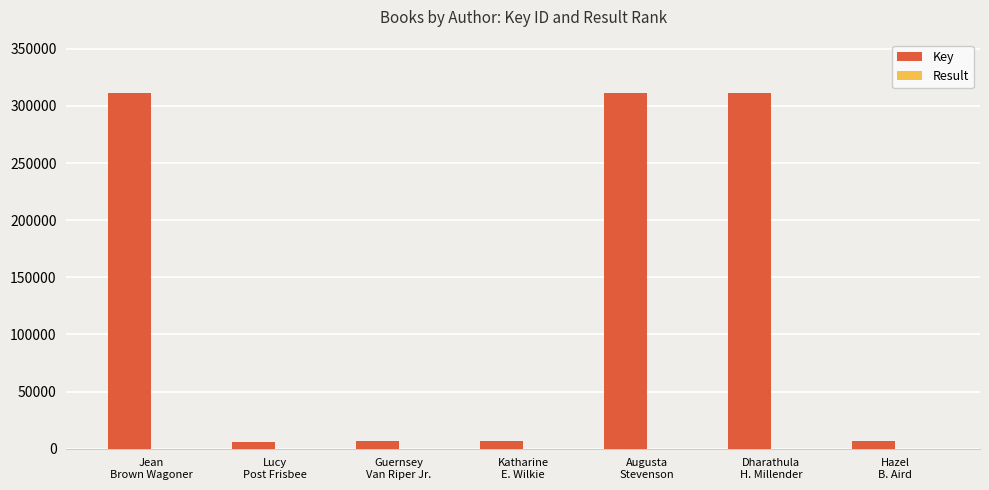

Which series has the largest total across all categories?

Key